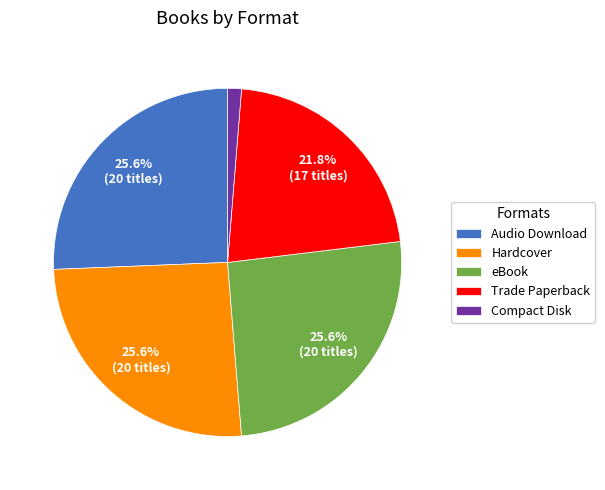

How many slices are in this pie chart?

5